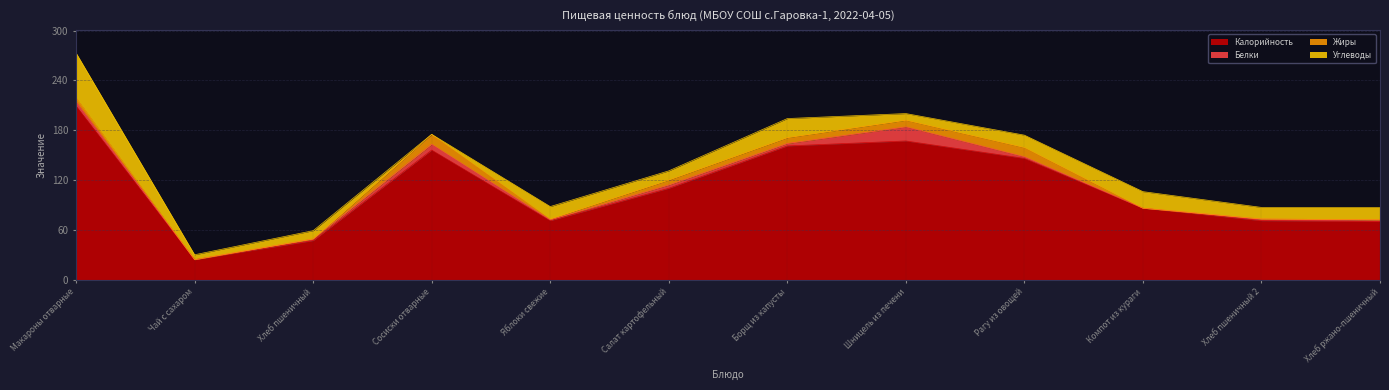

At how many categories does at least one series exceed 12?

12